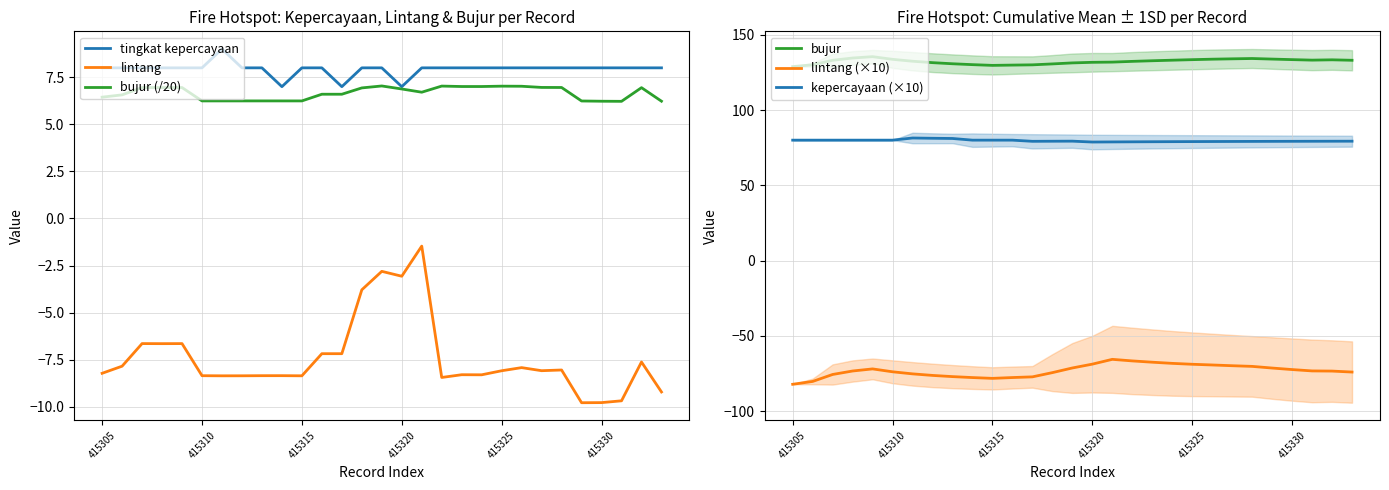

What is the maximum value for kepercayaan (×10)?

81.4